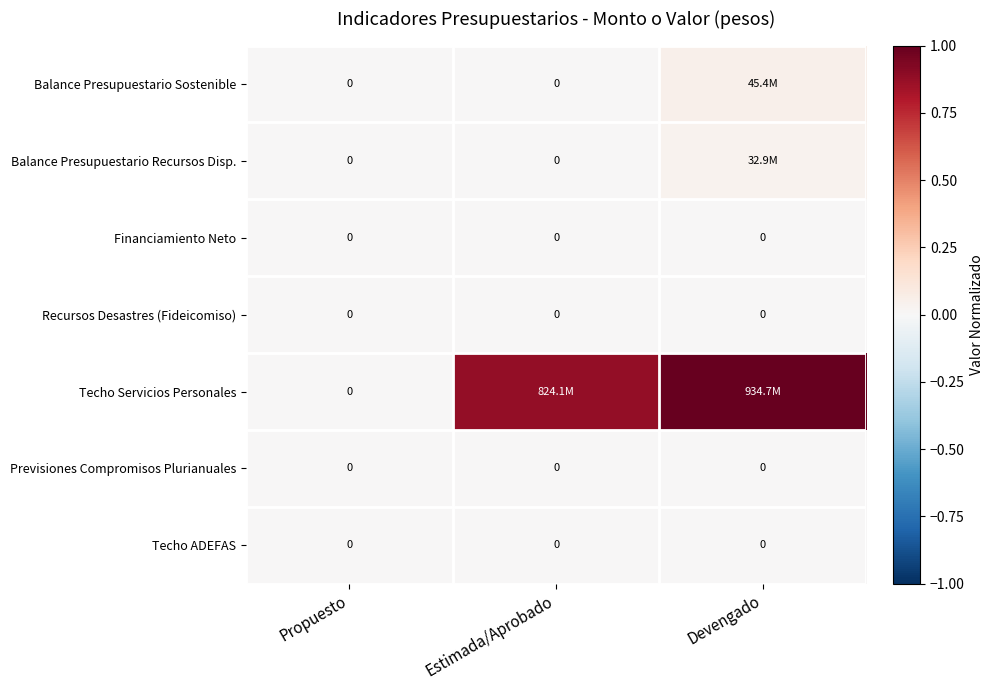

Which category has the highest value in the Techo ADEFAS series?

Propuesto